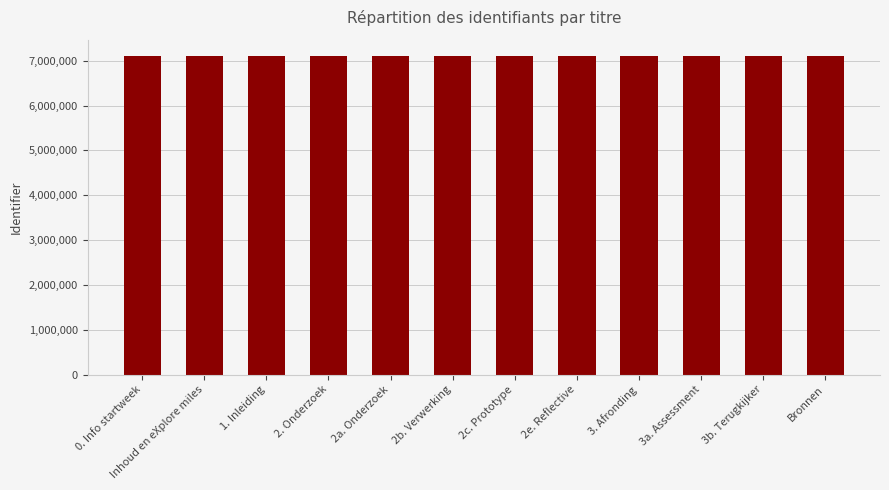

What is the sum of the values at 3a. Assessment and 2a. Onderzoek?

14228641